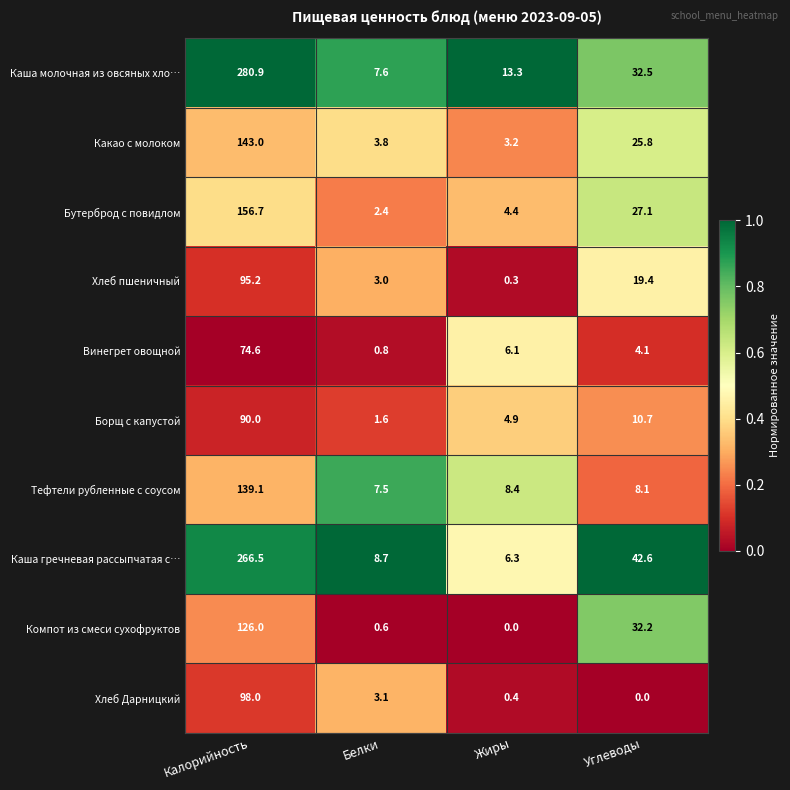

How many series are shown in this chart?

10